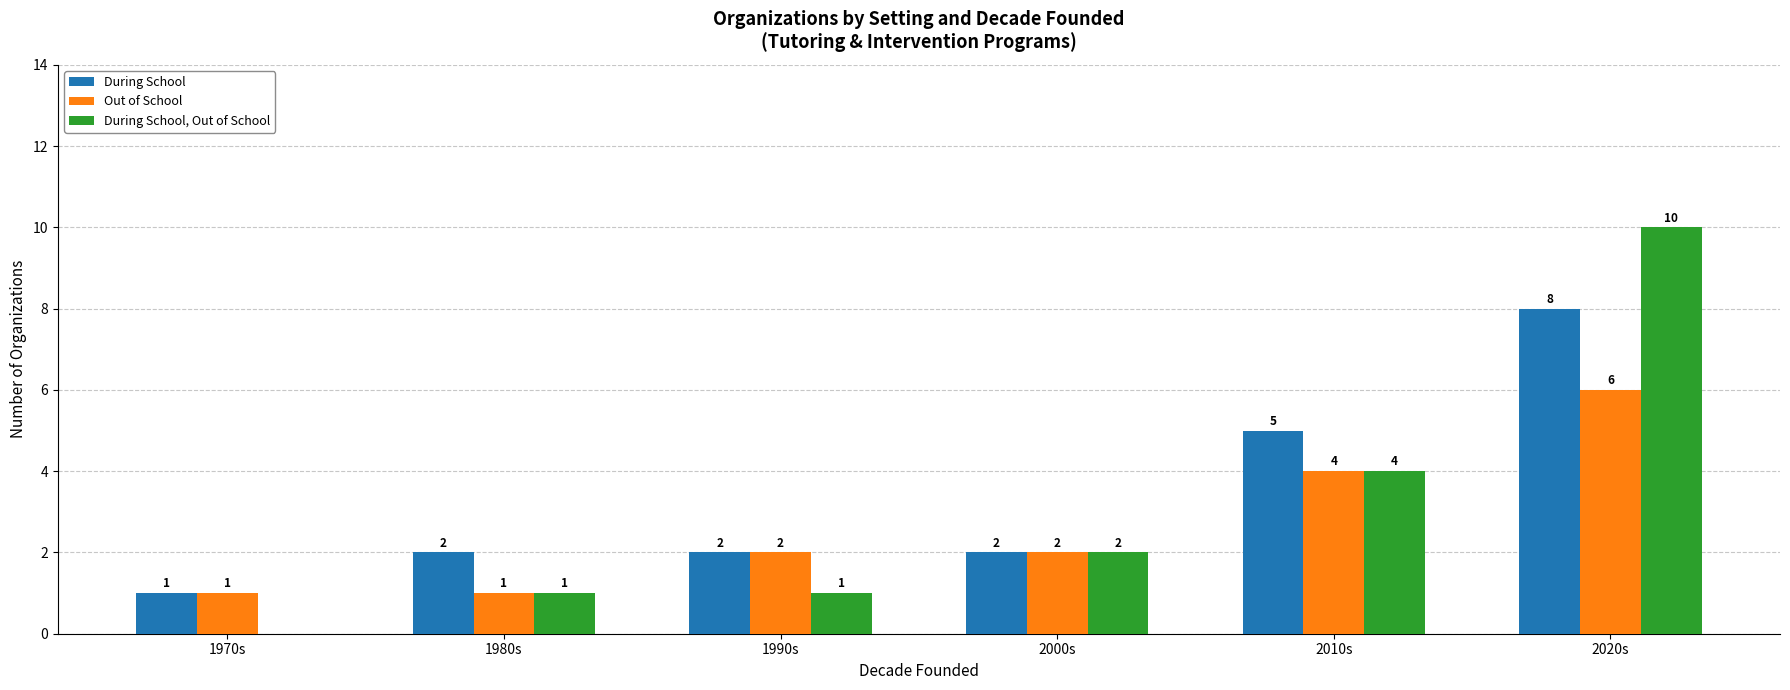

Between 2000s and 2010s, which series saw the biggest shift?

During School